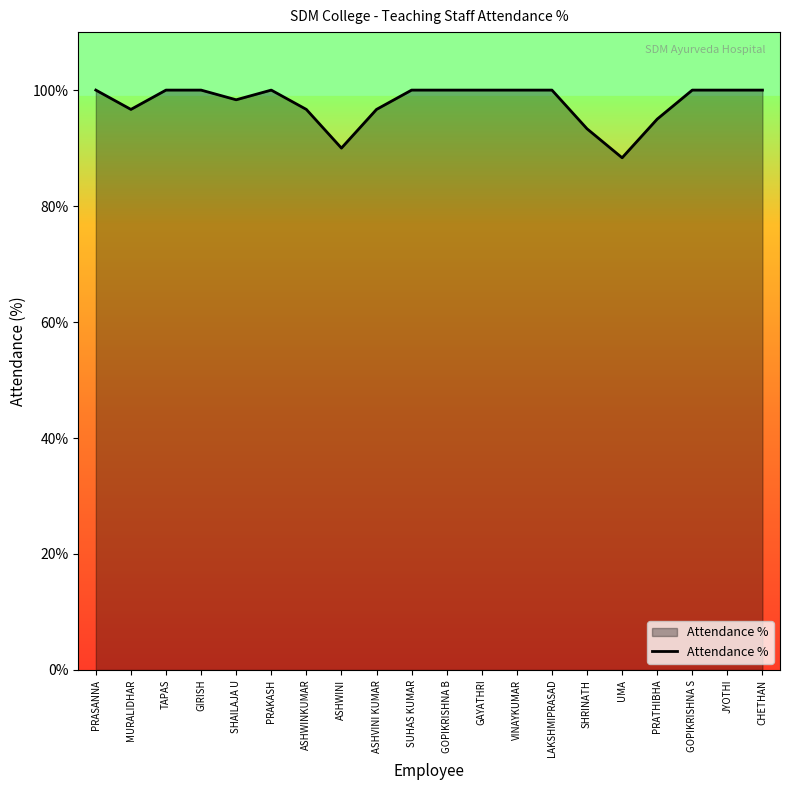

What is the greatest value displayed?

100.0